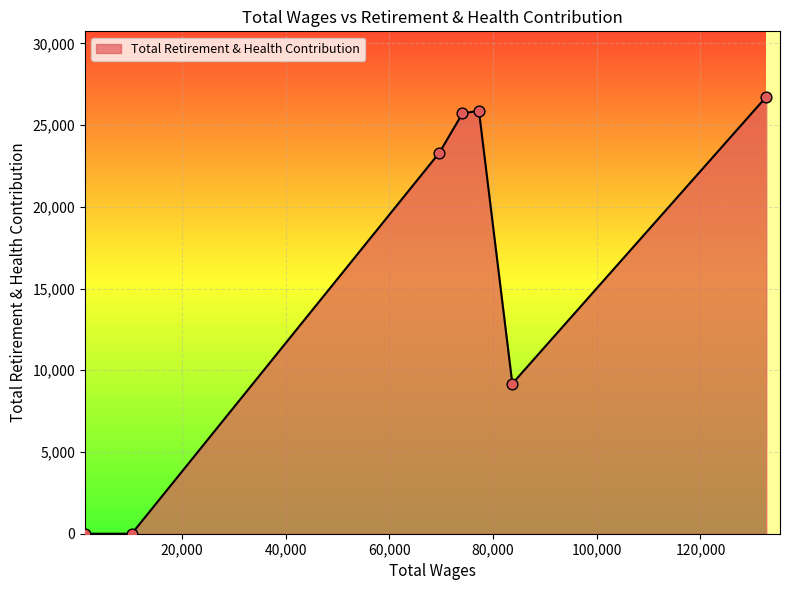

True or false: there are more than 1 points higher than both neighbors.

False